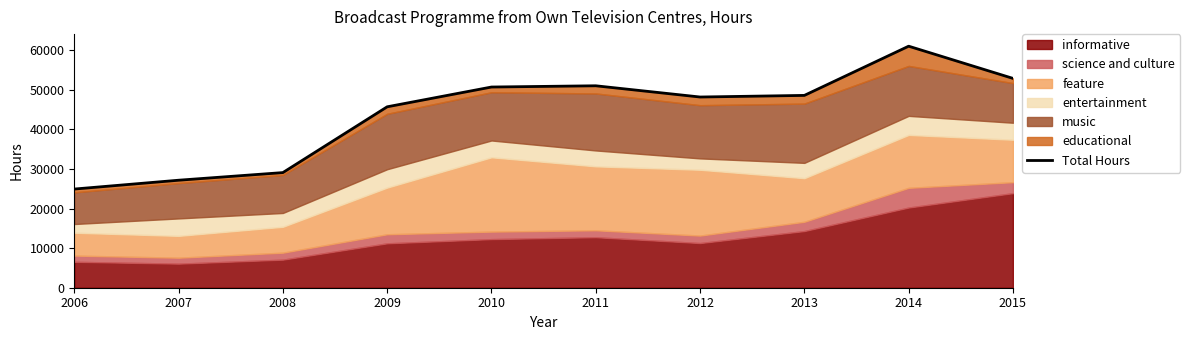

True or false: the data shows 8182 at 2006.

False